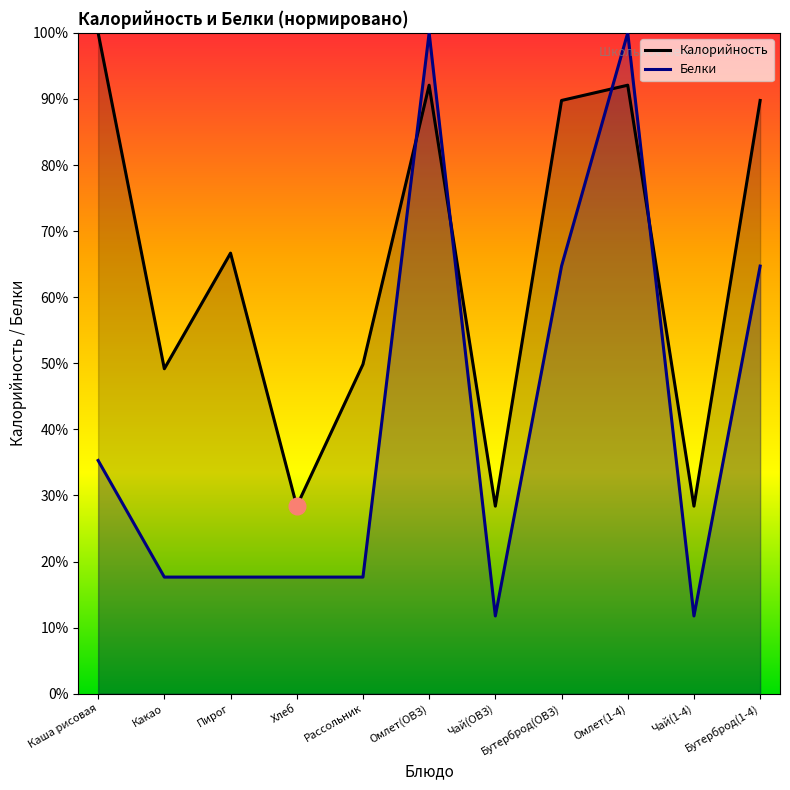

Which series has the largest range (max minus min)?

Белки